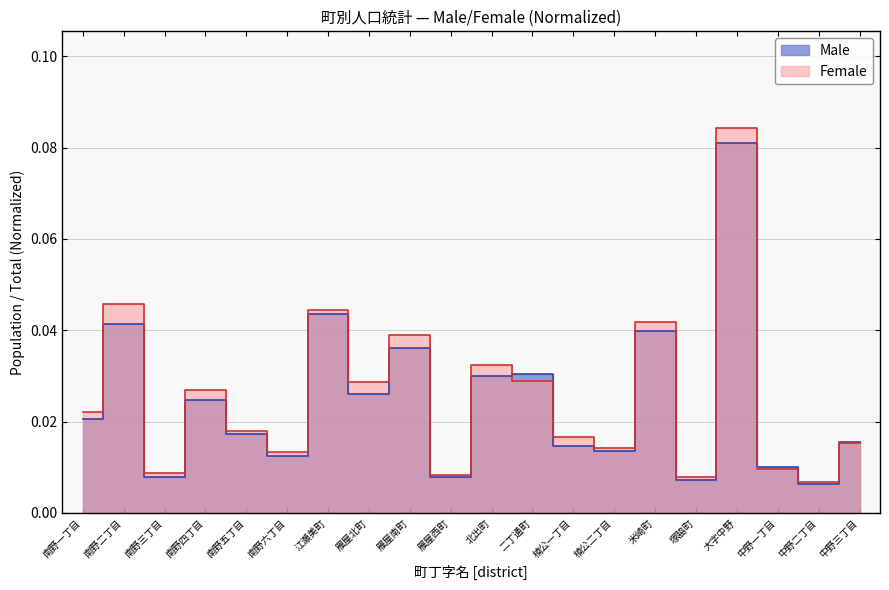

What position from the left is 塚脇町?

16